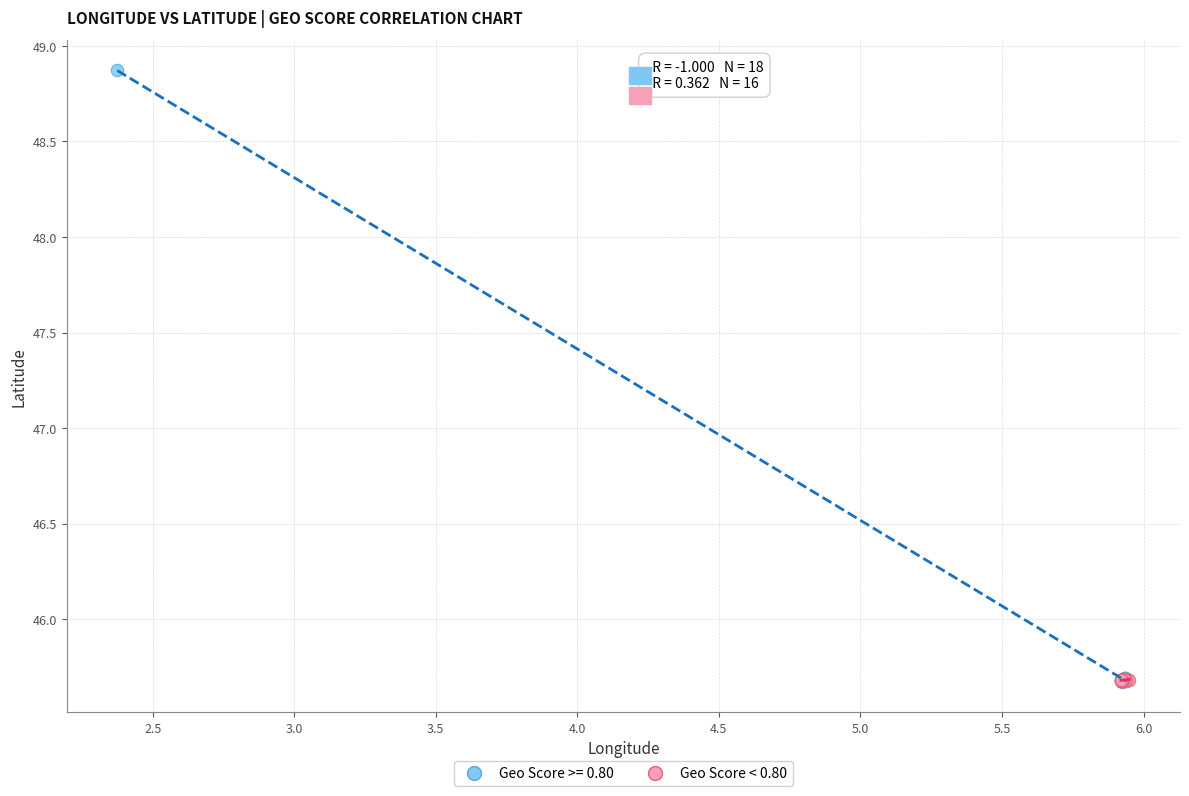

Which series has the largest Y range (max minus min)?

Geo Score >= 0.80